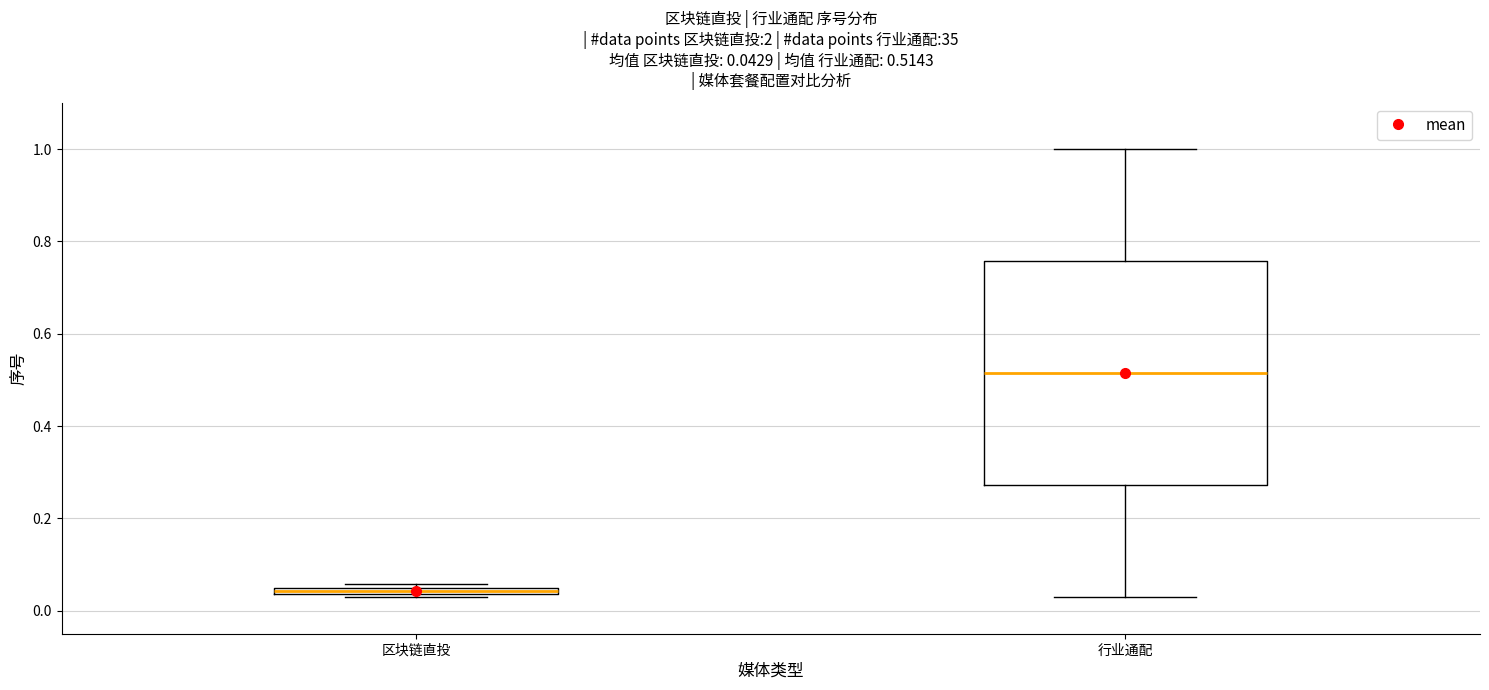

Which box's median line is the lowest?

区块链直投